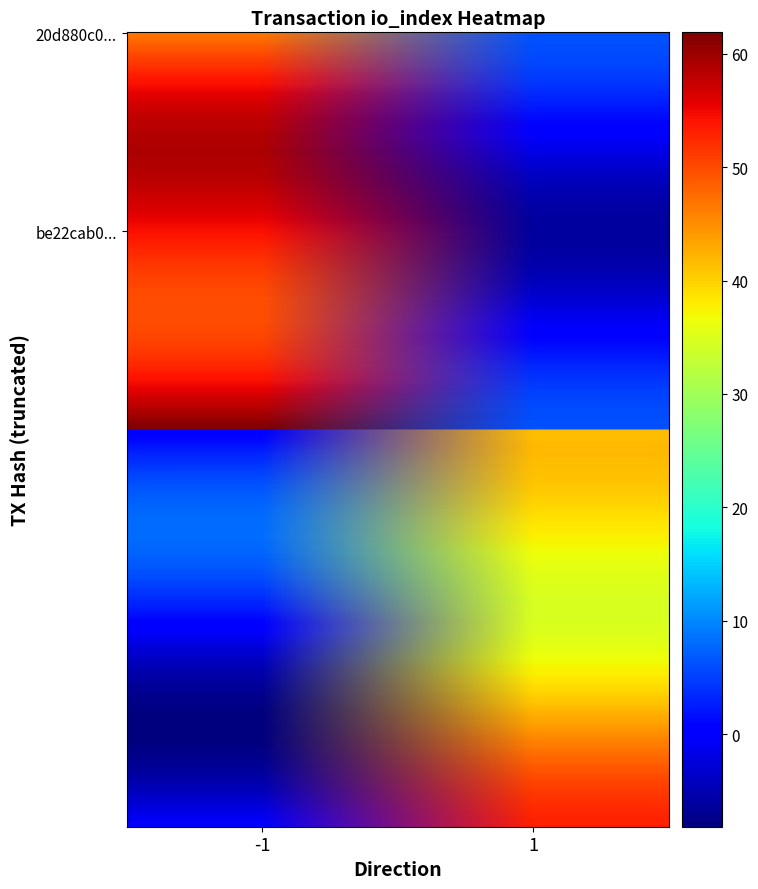

Which series has the widest spread of values?

20d880c05bcf1c68b94d711688a5801bce39e34